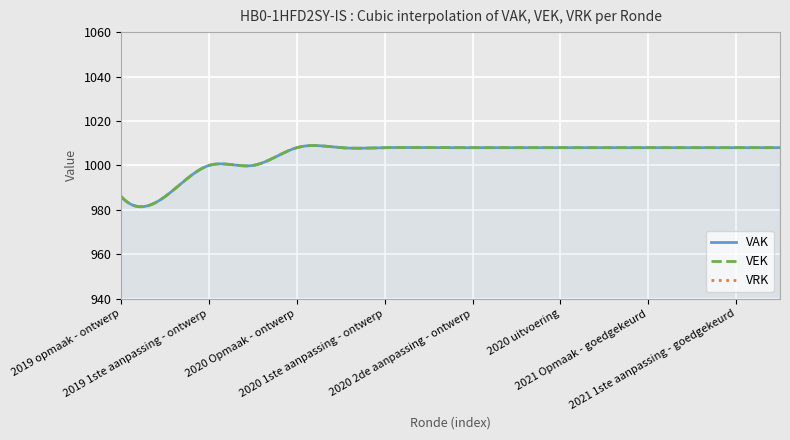

Count the number of data series in this chart.

3